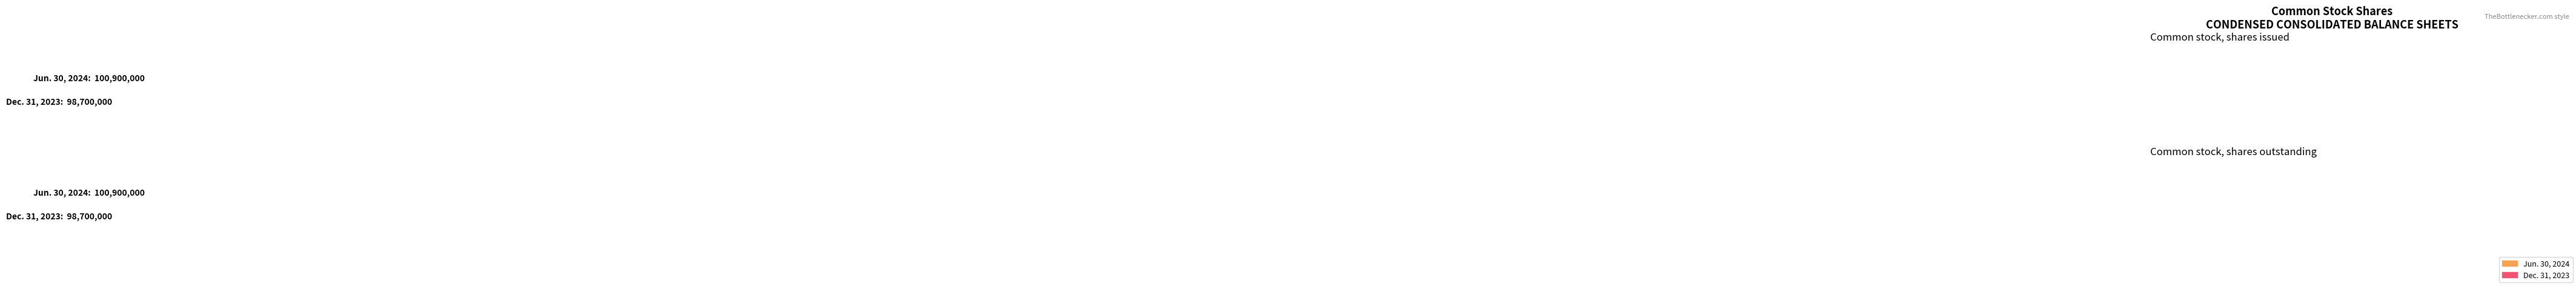

What is the minimum value shown in the chart?

98700000